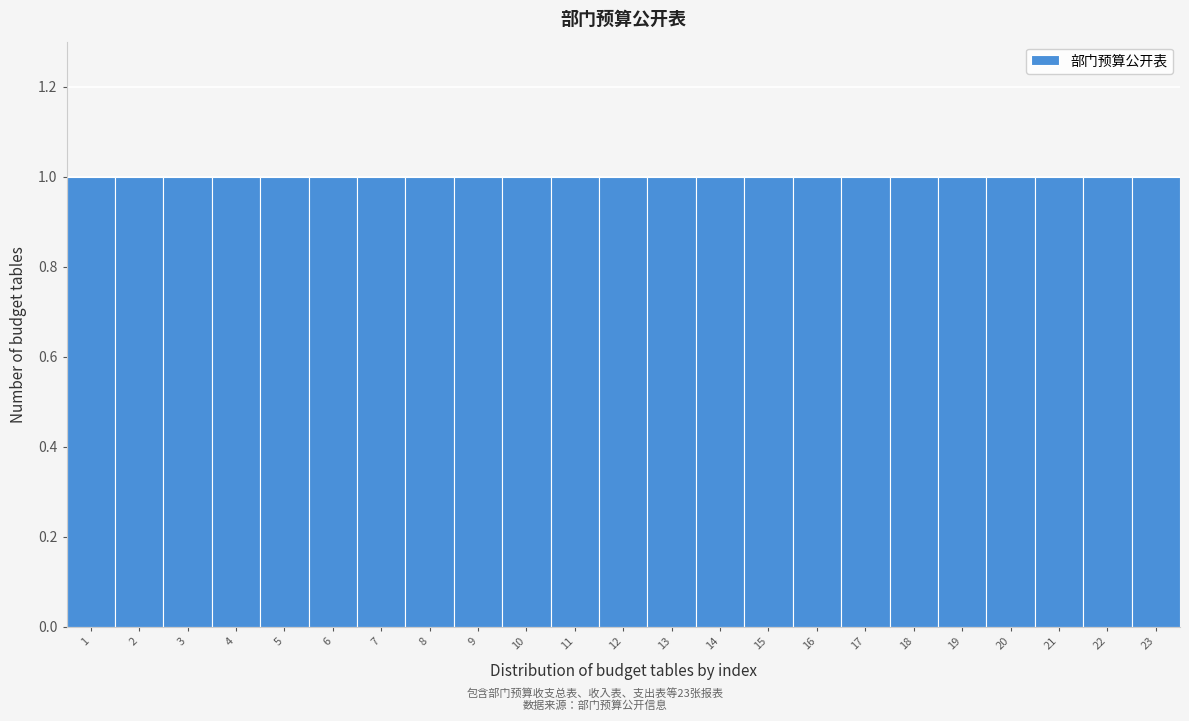

What is the height of the bar covering 16.5 to 17.5 on the x-axis? The values are not printed on the chart, so give them approximately, as read against the axis.

1